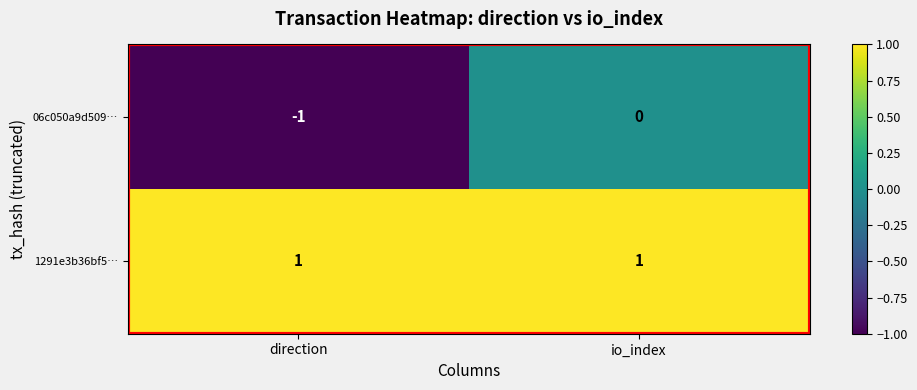

Which series has the largest total across all categories?

1291e3b36bf5…